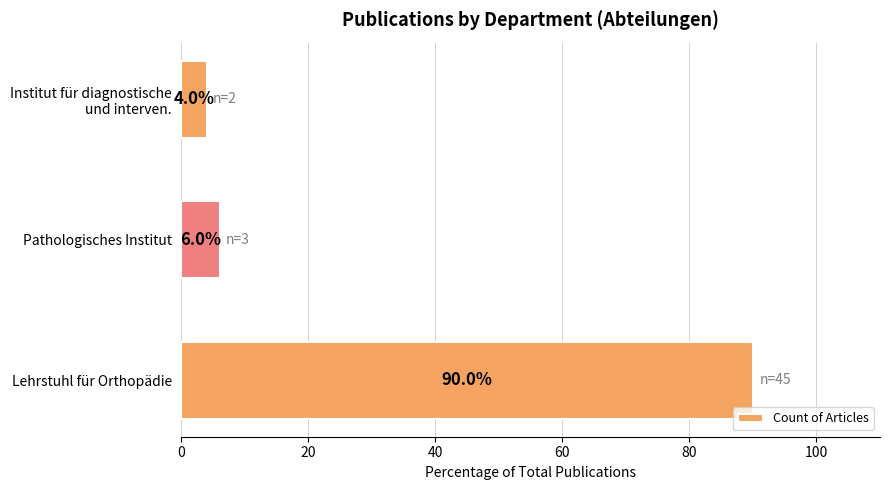

What is the average value?

33